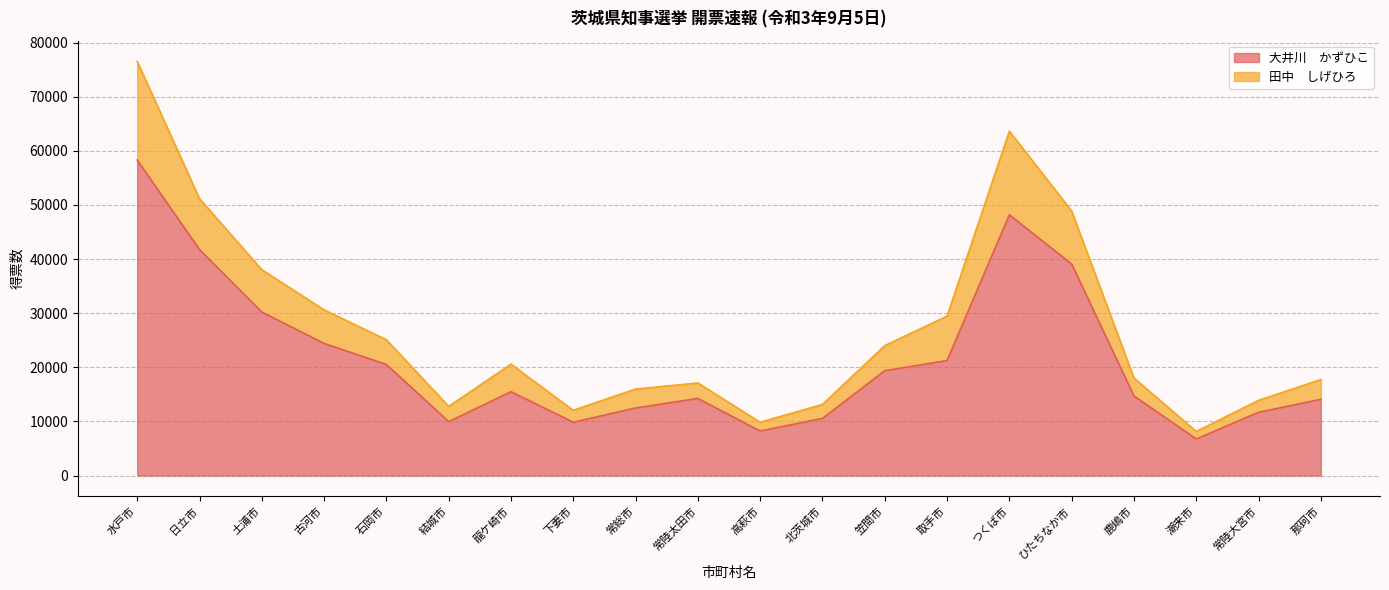

Is it true that 田中　しげひろ equals 76514 at 水戸市?

True